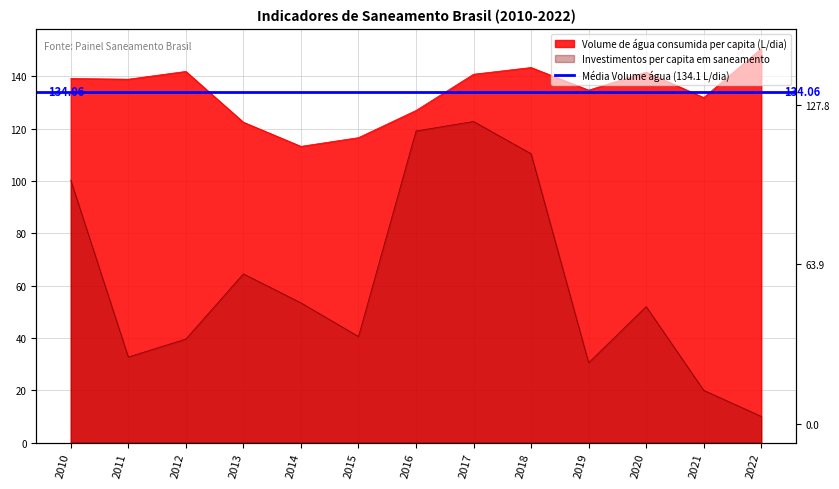

What is the difference between the second highest and second lowest values in the Volume de água consumida per capita (L/dia) series?

26.8